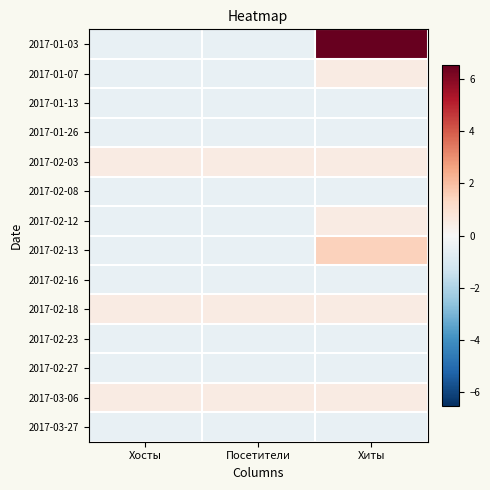

Reading left to right, list all the values displayed in this chart.

2017-01-03: Хосты=-0.5	Посетители=-0.5	Хиты=6.5
2017-01-07: Хосты=-0.5	Посетители=-0.5	Хиты=0.5
2017-01-13: Хосты=-0.5	Посетители=-0.5	Хиты=-0.5
2017-01-26: Хосты=-0.5	Посетители=-0.5	Хиты=-0.5
2017-02-03: Хосты=0.5	Посетители=0.5	Хиты=0.5
2017-02-08: Хосты=-0.5	Посетители=-0.5	Хиты=-0.5
2017-02-12: Хосты=-0.5	Посетители=-0.5	Хиты=0.5
2017-02-13: Хосты=-0.5	Посетители=-0.5	Хиты=1.5
2017-02-16: Хосты=-0.5	Посетители=-0.5	Хиты=-0.5
2017-02-18: Хосты=0.5	Посетители=0.5	Хиты=0.5
2017-02-23: Хосты=-0.5	Посетители=-0.5	Хиты=-0.5
2017-02-27: Хосты=-0.5	Посетители=-0.5	Хиты=-0.5
2017-03-06: Хосты=0.5	Посетители=0.5	Хиты=0.5
2017-03-27: Хосты=-0.5	Посетители=-0.5	Хиты=-0.5